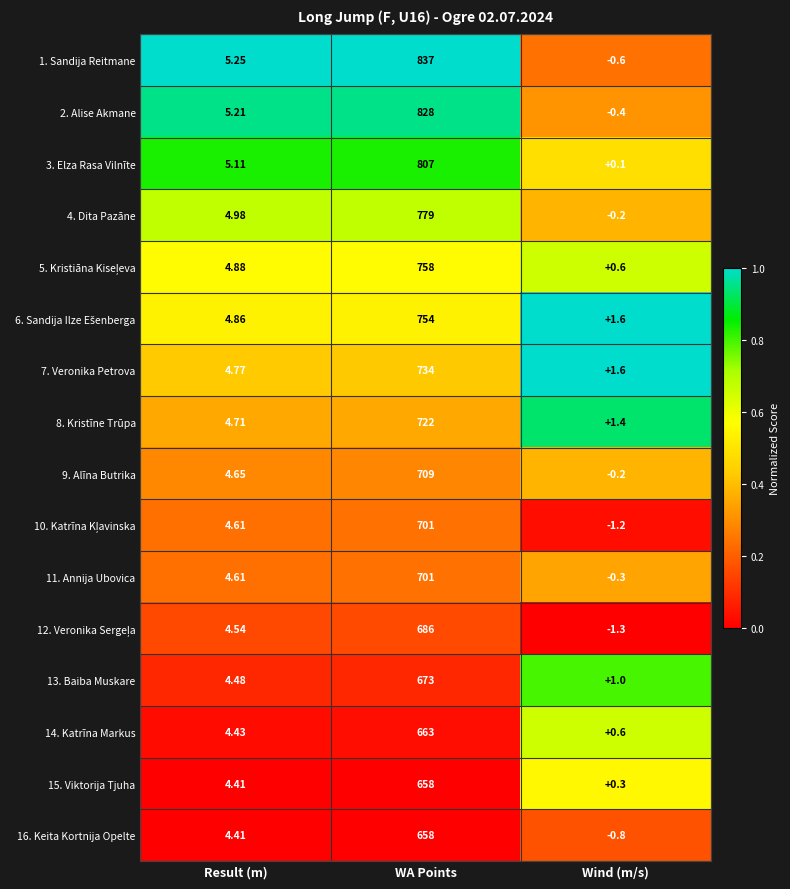

Rank the categories by 14. Katrīna Markus value from lowest to highest.

Wind (m/s), Result (m), WA Points